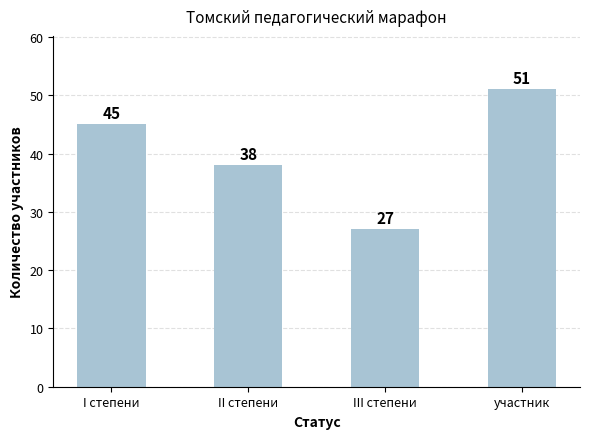

Does the chart contain any negative values?

No